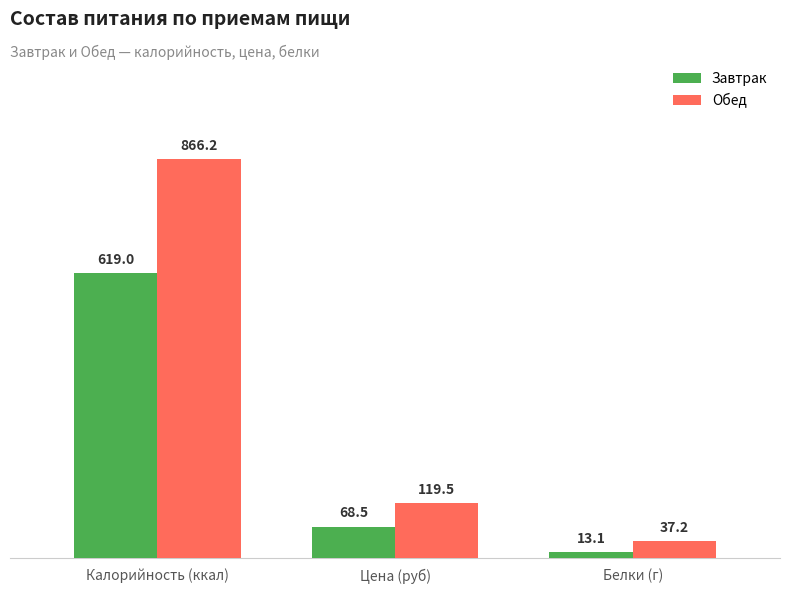

What value does the Завтрак series have at Цена (руб)?

68.5